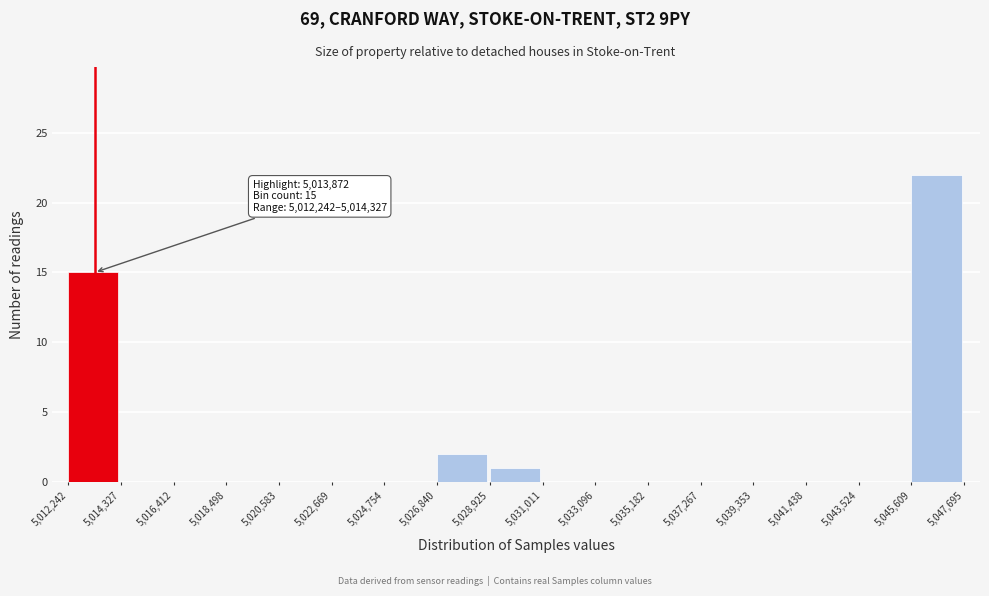

Which range on the x-axis has the tallest bar?

5,045,609 to 5,047,695